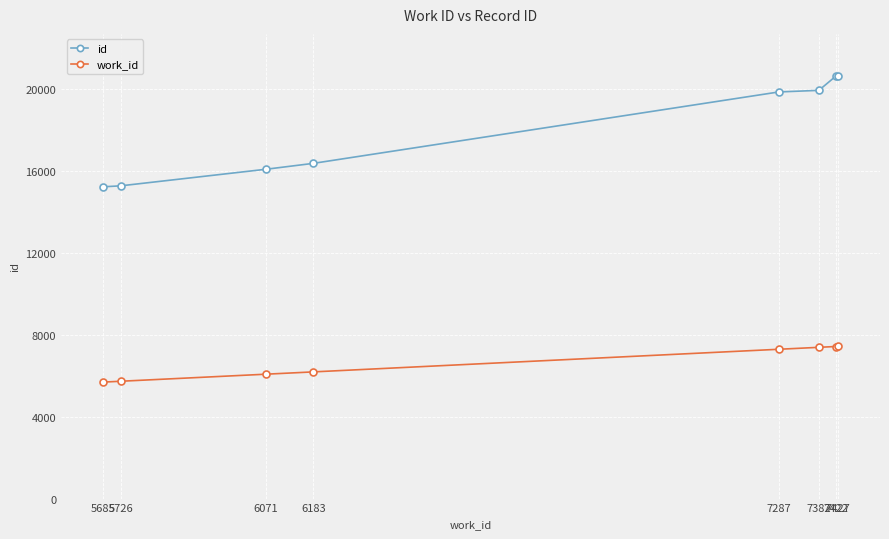

What is the maximum value for id?

20617